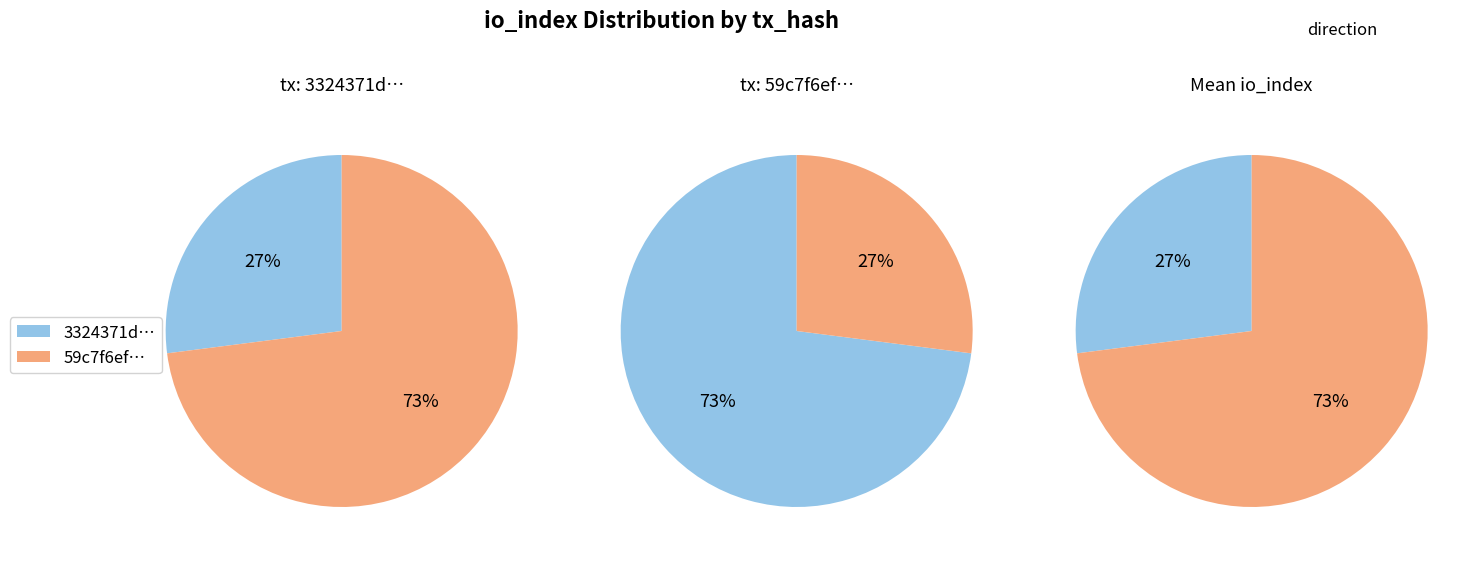

Is the sum of 1 and values greater than half?

Yes